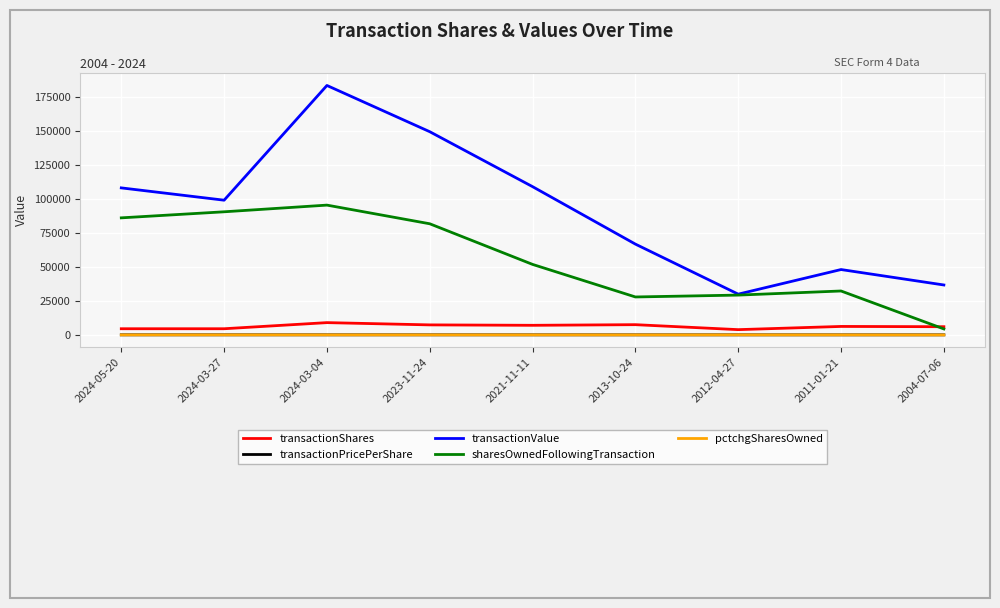

Which series has the largest range (max minus min)?

transactionValue